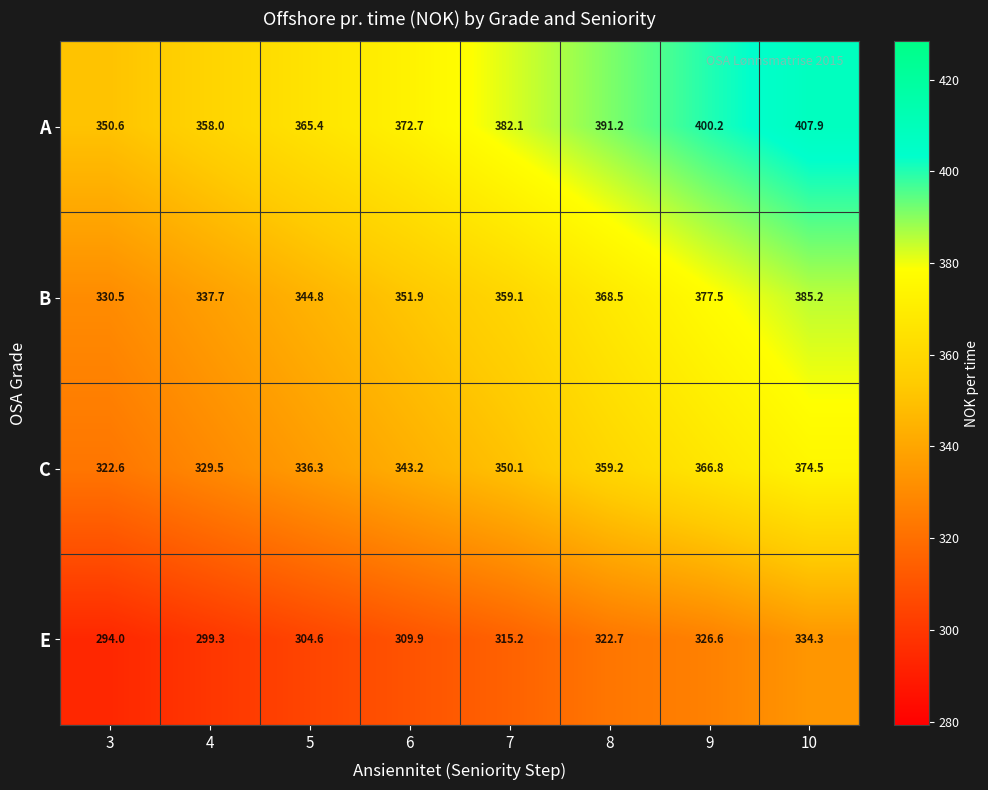

Count the number of categories in the chart.

8